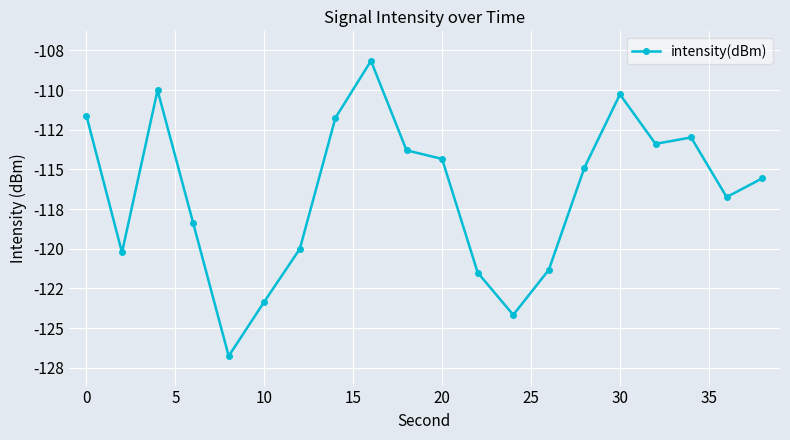

Is this an area chart (filled region under the line)?

No